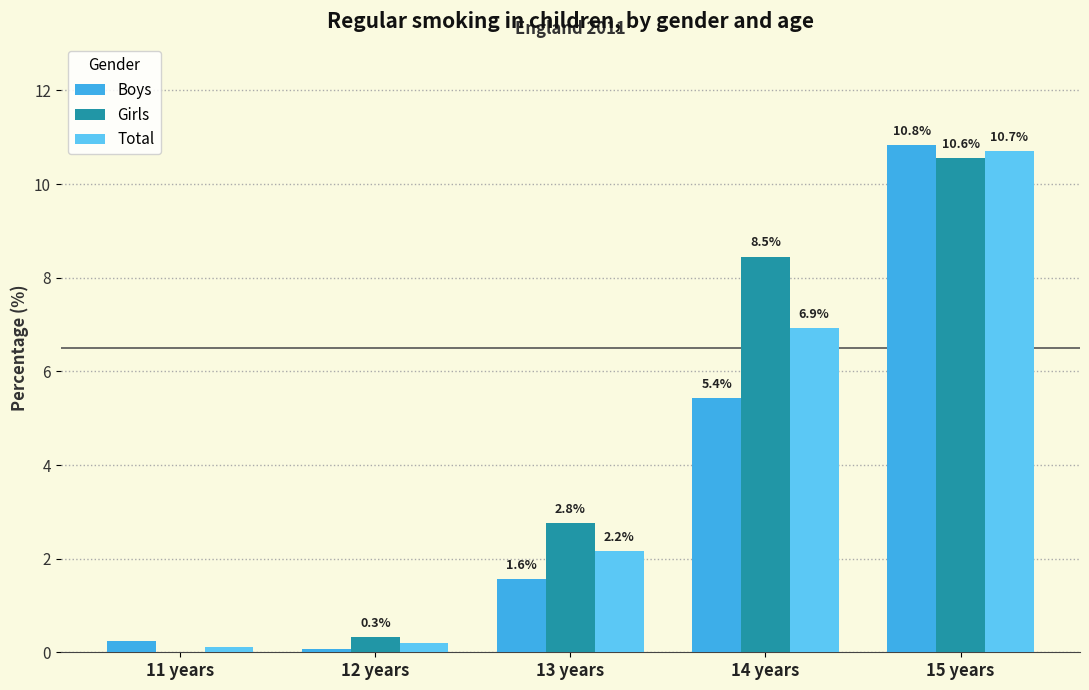

Are the bars grouped side by side (vs. stacked)?

Yes